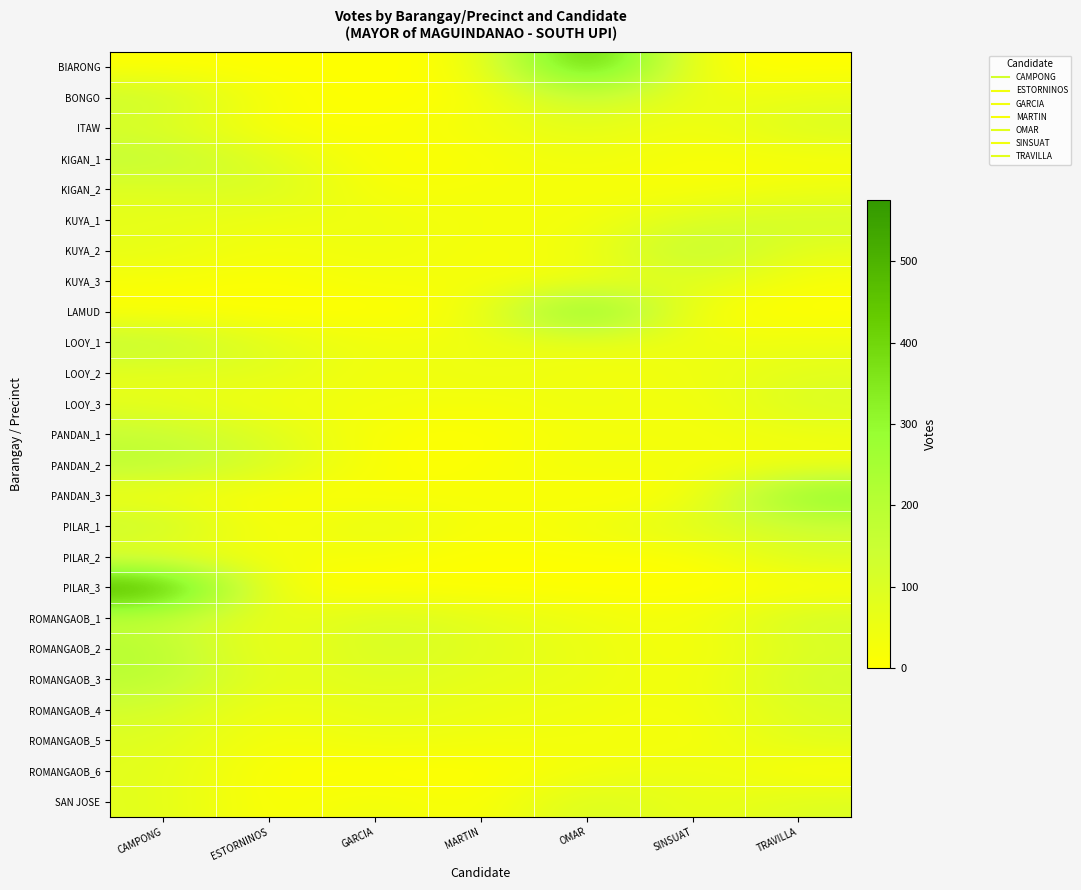

Reading left to right, extract all data points from this chart.

BIARONG: CAMPONG=2	ESTORNINOS=0	GARCIA=5	MARTIN=1	OMAR=545	SINSUAT=0	TRAVILLA=0
BONGO: CAMPONG=150	ESTORNINOS=14	GARCIA=1	MARTIN=10	OMAR=169	SINSUAT=41	TRAVILLA=63
ITAW: CAMPONG=101	ESTORNINOS=8	GARCIA=11	MARTIN=37	OMAR=81	SINSUAT=29	TRAVILLA=110
KIGAN_1: CAMPONG=173	ESTORNINOS=90	GARCIA=4	MARTIN=14	OMAR=49	SINSUAT=15	TRAVILLA=20
KIGAN_2: CAMPONG=88	ESTORNINOS=118	GARCIA=10	MARTIN=32	OMAR=23	SINSUAT=14	TRAVILLA=43
KUYA_1: CAMPONG=69	ESTORNINOS=47	GARCIA=51	MARTIN=30	OMAR=28	SINSUAT=100	TRAVILLA=129
KUYA_2: CAMPONG=70	ESTORNINOS=26	GARCIA=48	MARTIN=23	OMAR=38	SINSUAT=196	TRAVILLA=70
KUYA_3: CAMPONG=20	ESTORNINOS=6	GARCIA=35	MARTIN=23	OMAR=29	SINSUAT=103	TRAVILLA=17
LAMUD: CAMPONG=3	ESTORNINOS=0	GARCIA=0	MARTIN=19	OMAR=411	SINSUAT=1	TRAVILLA=3
LOOY_1: CAMPONG=177	ESTORNINOS=77	GARCIA=41	MARTIN=42	OMAR=66	SINSUAT=46	TRAVILLA=49
LOOY_2: CAMPONG=72	ESTORNINOS=88	GARCIA=24	MARTIN=62	OMAR=26	SINSUAT=45	TRAVILLA=81
LOOY_3: CAMPONG=69	ESTORNINOS=27	GARCIA=46	MARTIN=19	OMAR=59	SINSUAT=25	TRAVILLA=111
PANDAN_1: CAMPONG=160	ESTORNINOS=94	GARCIA=8	MARTIN=6	OMAR=28	SINSUAT=27	TRAVILLA=50
PANDAN_2: CAMPONG=193	ESTORNINOS=112	GARCIA=7	MARTIN=10	OMAR=46	SINSUAT=28	TRAVILLA=33
PANDAN_3: CAMPONG=28	ESTORNINOS=10	GARCIA=11	MARTIN=22	OMAR=7	SINSUAT=2	TRAVILLA=337
PILAR_1: CAMPONG=163	ESTORNINOS=3	GARCIA=86	MARTIN=13	OMAR=43	SINSUAT=97	TRAVILLA=131
PILAR_2: CAMPONG=44	ESTORNINOS=30	GARCIA=24	MARTIN=1	OMAR=8	SINSUAT=0	TRAVILLA=110
PILAR_3: CAMPONG=575	ESTORNINOS=2	GARCIA=0	MARTIN=0	OMAR=0	SINSUAT=0	TRAVILLA=0
ROMANGAOB_1: CAMPONG=162	ESTORNINOS=47	GARCIA=115	MARTIN=74	OMAR=49	SINSUAT=22	TRAVILLA=129
ROMANGAOB_2: CAMPONG=208	ESTORNINOS=28	GARCIA=123	MARTIN=79	OMAR=61	SINSUAT=16	TRAVILLA=100
ROMANGAOB_3: CAMPONG=193	ESTORNINOS=60	GARCIA=97	MARTIN=68	OMAR=61	SINSUAT=21	TRAVILLA=131
ROMANGAOB_4: CAMPONG=124	ESTORNINOS=31	GARCIA=76	MARTIN=51	OMAR=42	SINSUAT=26	TRAVILLA=99
ROMANGAOB_5: CAMPONG=92	ESTORNINOS=22	GARCIA=54	MARTIN=36	OMAR=38	SINSUAT=17	TRAVILLA=91
ROMANGAOB_6: CAMPONG=81	ESTORNINOS=4	GARCIA=1	MARTIN=0	OMAR=28	SINSUAT=61	TRAVILLA=1
SAN JOSE: CAMPONG=83	ESTORNINOS=3	GARCIA=50	MARTIN=1	OMAR=120	SINSUAT=48	TRAVILLA=98